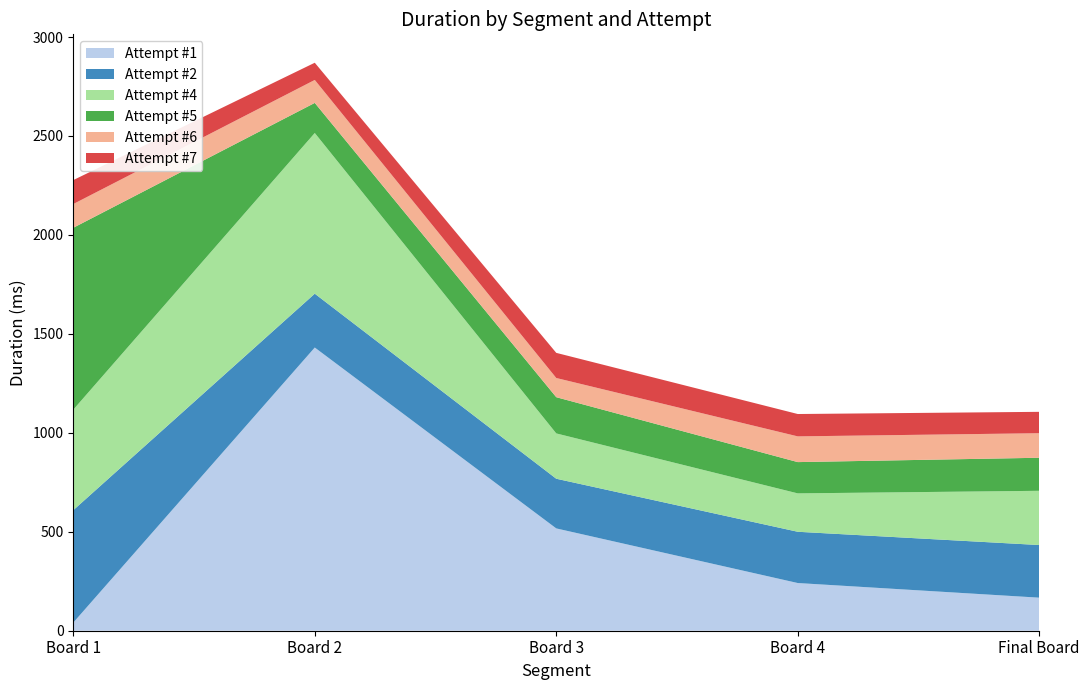

Reading left to right, what are all the values shown in this chart?

Attempt #1: 41	1431	517	241	167
Attempt #2: 568	272	251	259	266
Attempt #4: 508	812	229	194	274
Attempt #5: 919	152	183	158	167
Attempt #6: 120	116	97	130	124
Attempt #7: 121	87	127	113	108